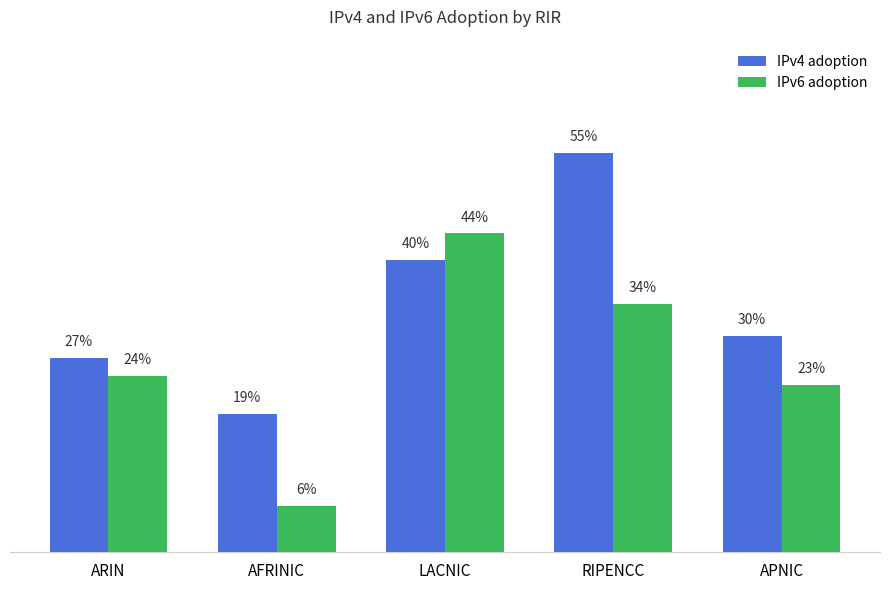

Does the chart contain any negative values?

No